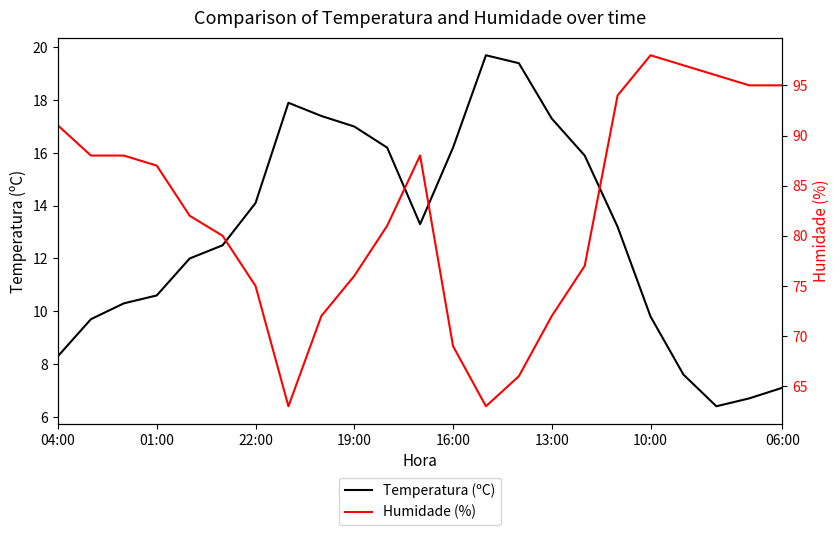

True or false: Humidade (%) has more than 2 interior local peaks.

False